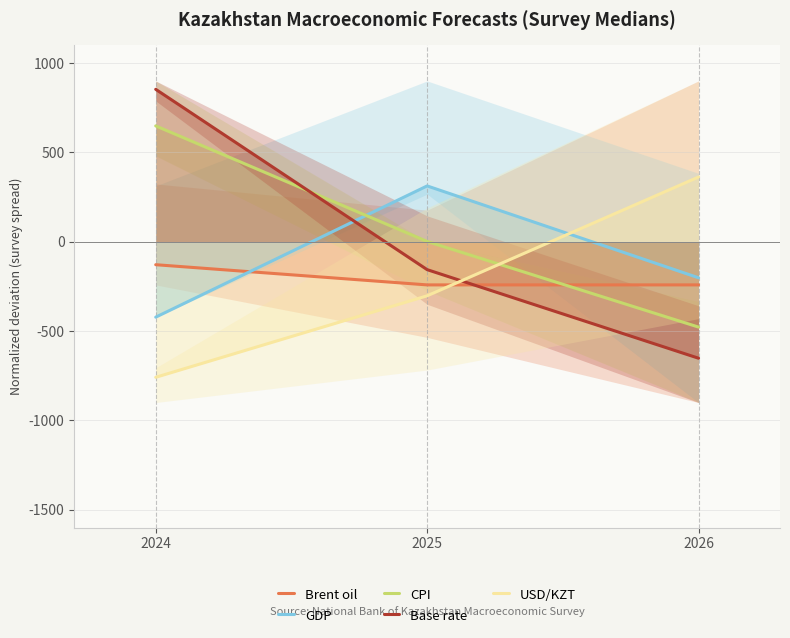

List the series in order of their peak value, lowest first.

Brent oil, GDP, USD/KZT, CPI, Base rate